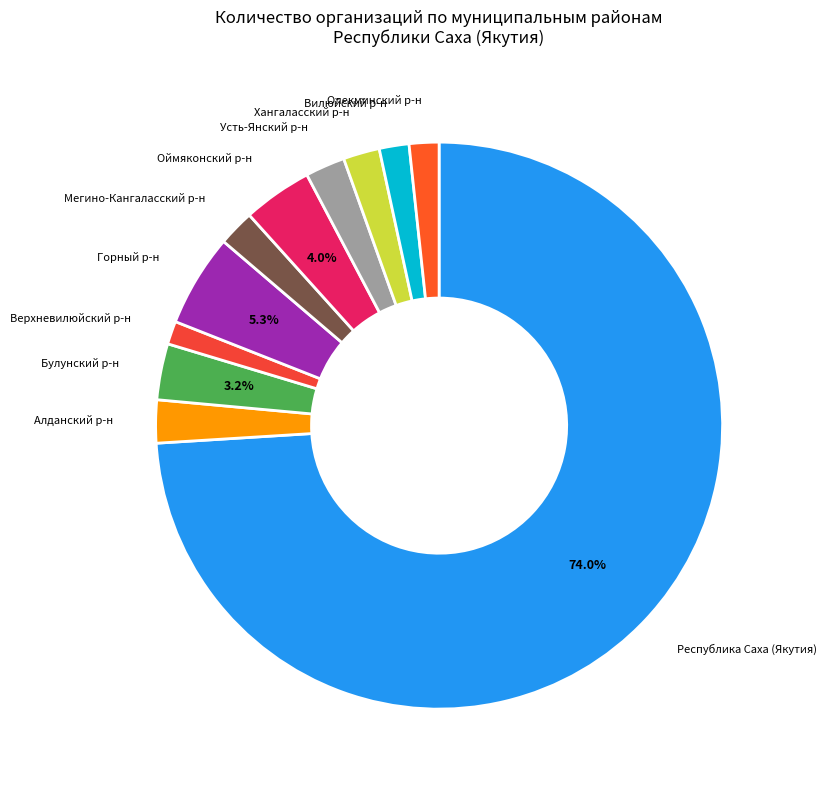

To the nearest percent, what is the average slice percentage?

9%